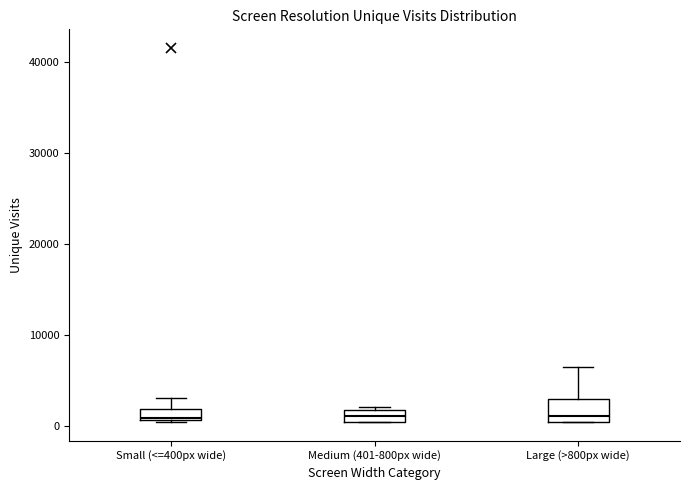

Where does the median line of the box for Large (>800px wide) sit on the y-axis? The values are not printed on the chart, so give them approximately, as read against the axis.

1000